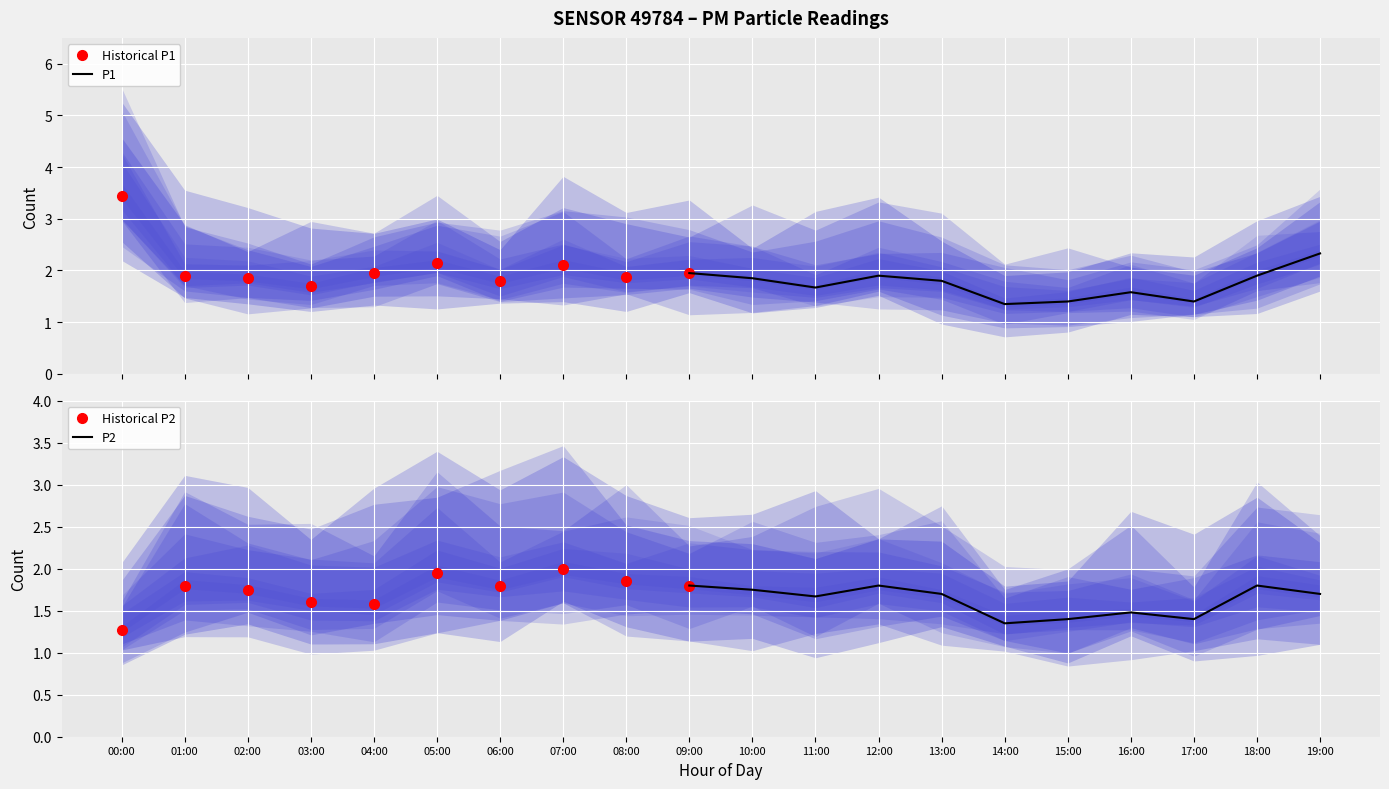

Reading right to left, transcribe all the data shown in this chart.

P1: 19:00=2.3	18:00=1.9	17:00=1.4	16:00=1.6	15:00=1.4	14:00=1.4	13:00=1.8	12:00=1.9	11:00=1.7	10:00=1.9	09:00=1.9	08:00=1.9	07:00=2.1	06:00=1.8	05:00=2.1	04:00=1.9	03:00=1.7	02:00=1.9	01:00=1.9	00:00=3.5
P2: 19:00=1.7	18:00=1.8	17:00=1.4	16:00=1.5	15:00=1.4	14:00=1.4	13:00=1.7	12:00=1.8	11:00=1.7	10:00=1.8	09:00=1.8	08:00=1.9	07:00=2.0	06:00=1.8	05:00=1.9	04:00=1.6	03:00=1.6	02:00=1.8	01:00=1.8	00:00=1.3